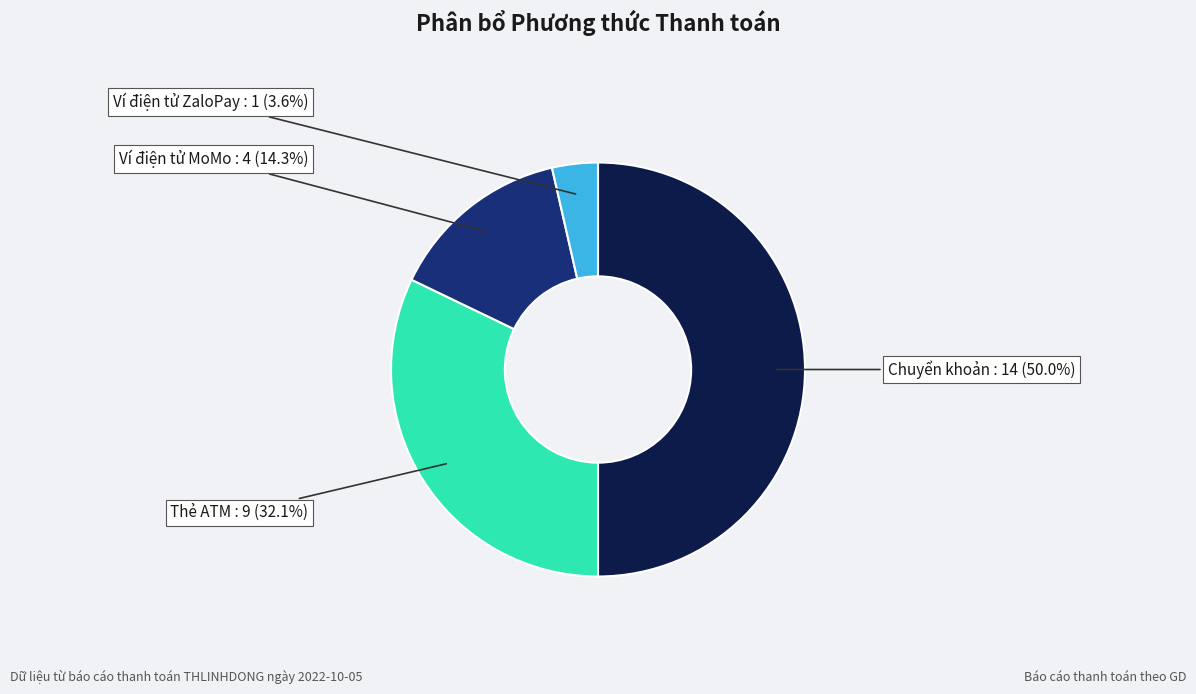

Do Ví điện tử MoMo and Thẻ ATM together represent more than half of the pie?

No